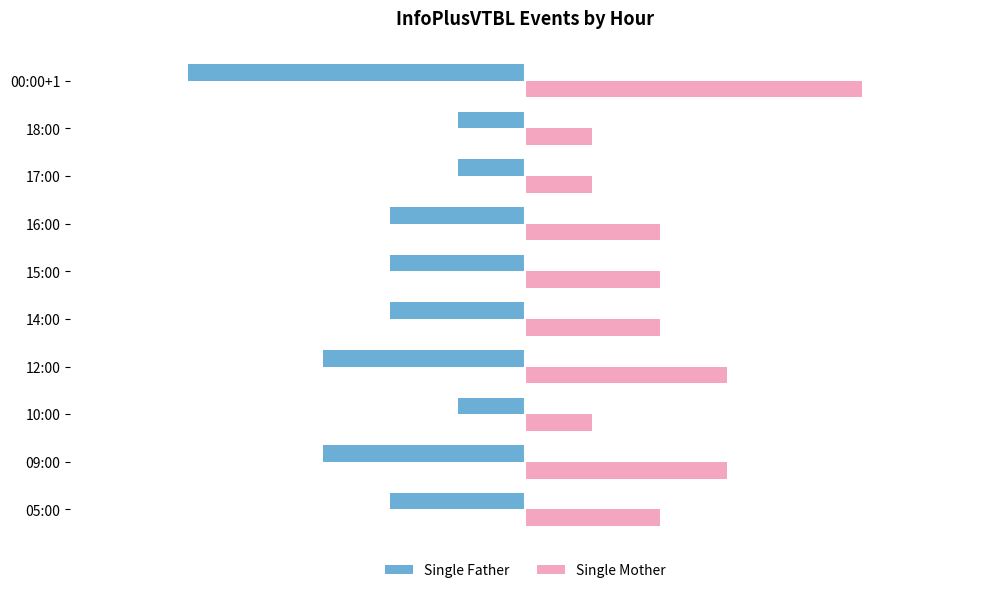

What are all the series names shown in the legend?

Single Father, Single Mother